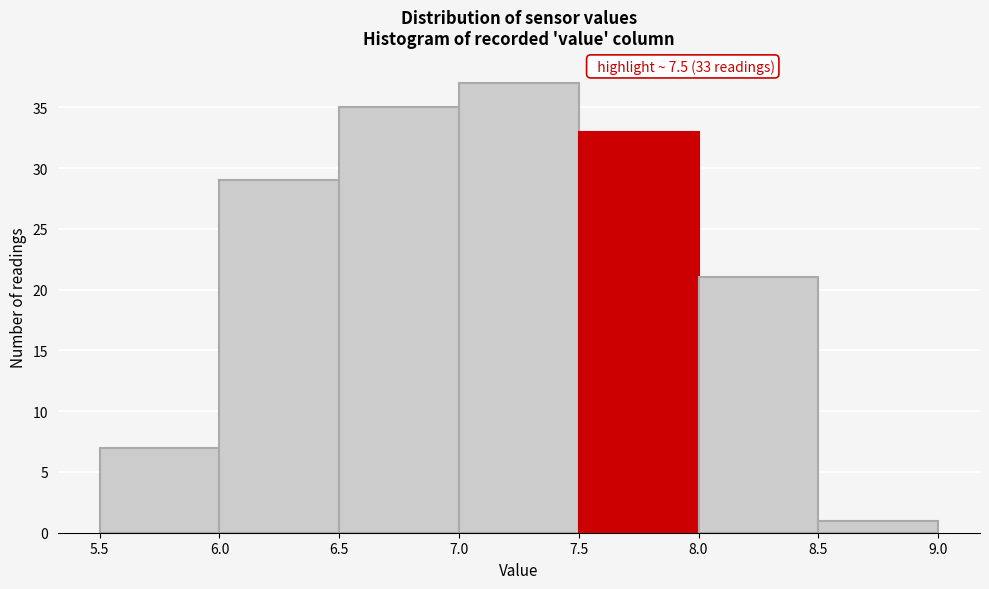

Which range on the x-axis has the tallest bar?

7.0 to 7.5